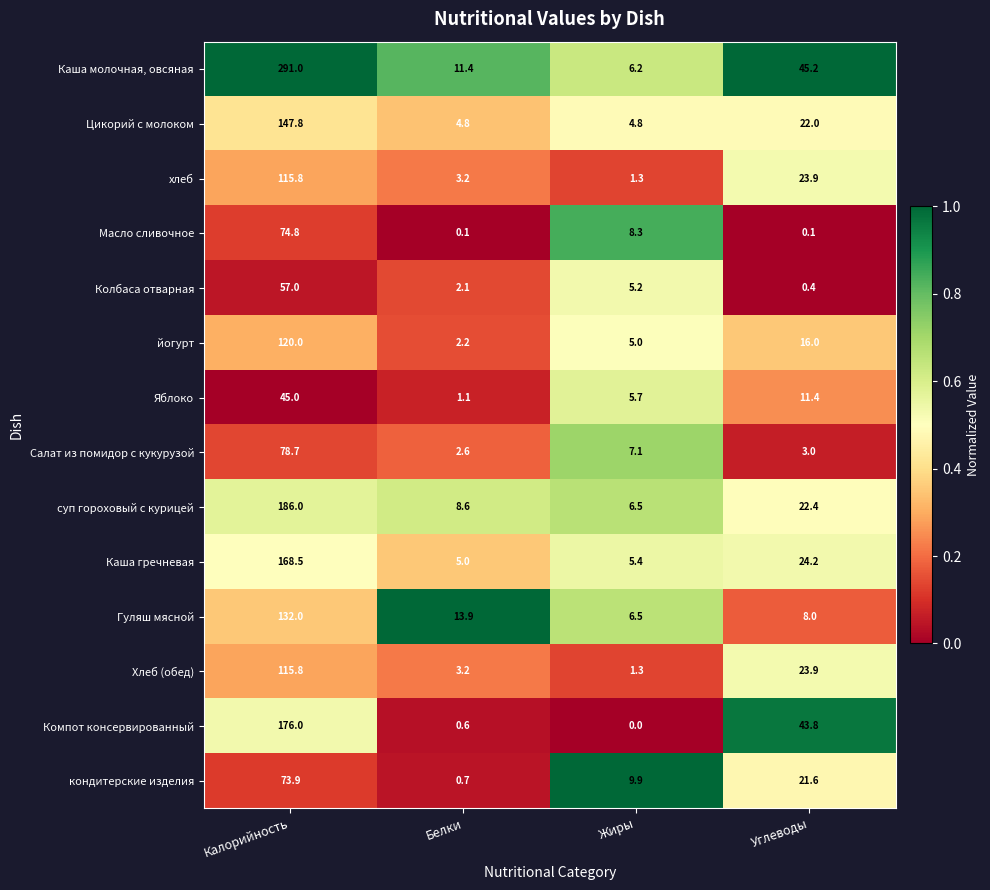

The Цикорий с молоком series shows 7.8 at Белки. True or false?

False